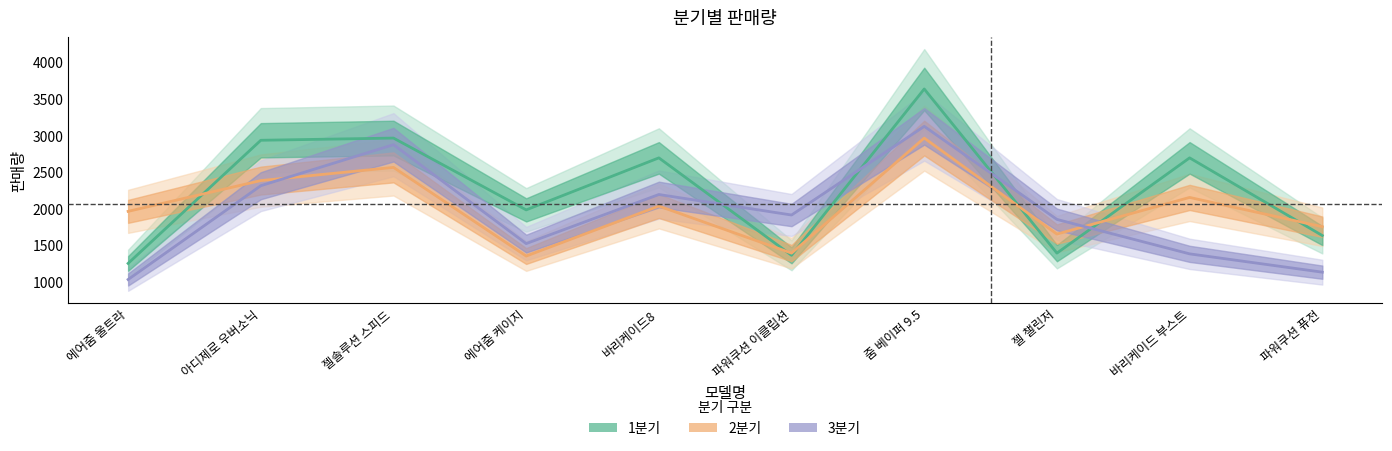

What is the average value of the 3분기 series?

1931